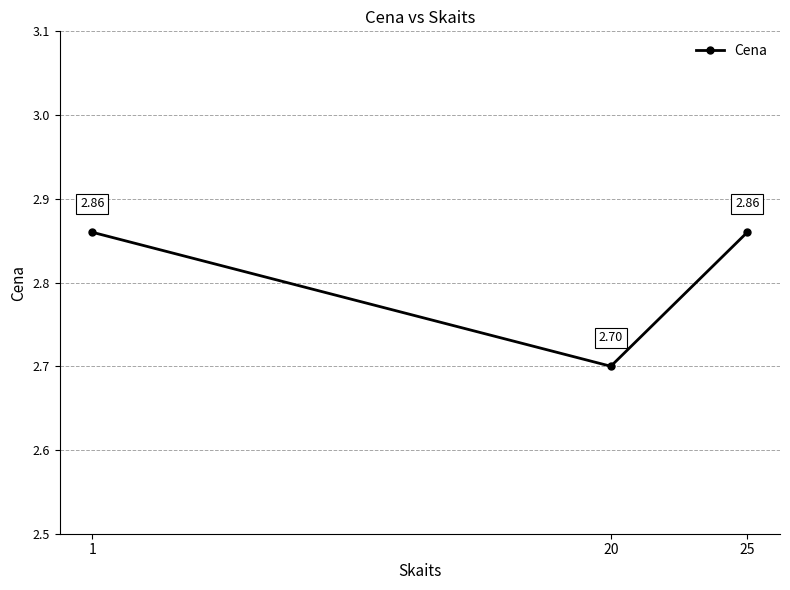

What is the sum of the values at 1 and 25?

5.7